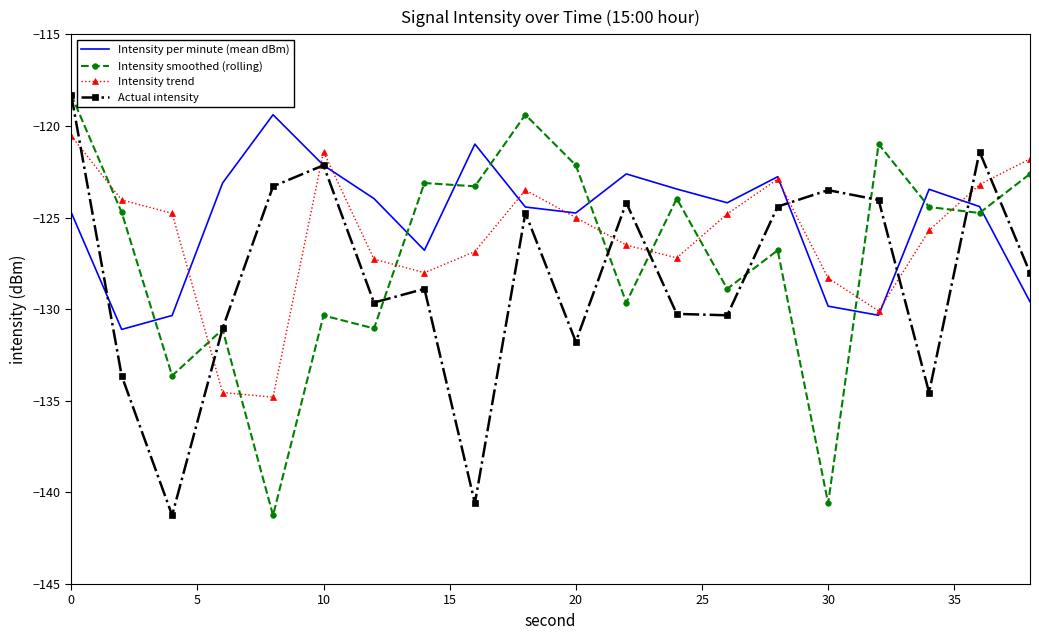

What are all the series names shown in the legend?

Intensity per minute (mean dBm), Intensity smoothed (rolling), Intensity trend, Actual intensity